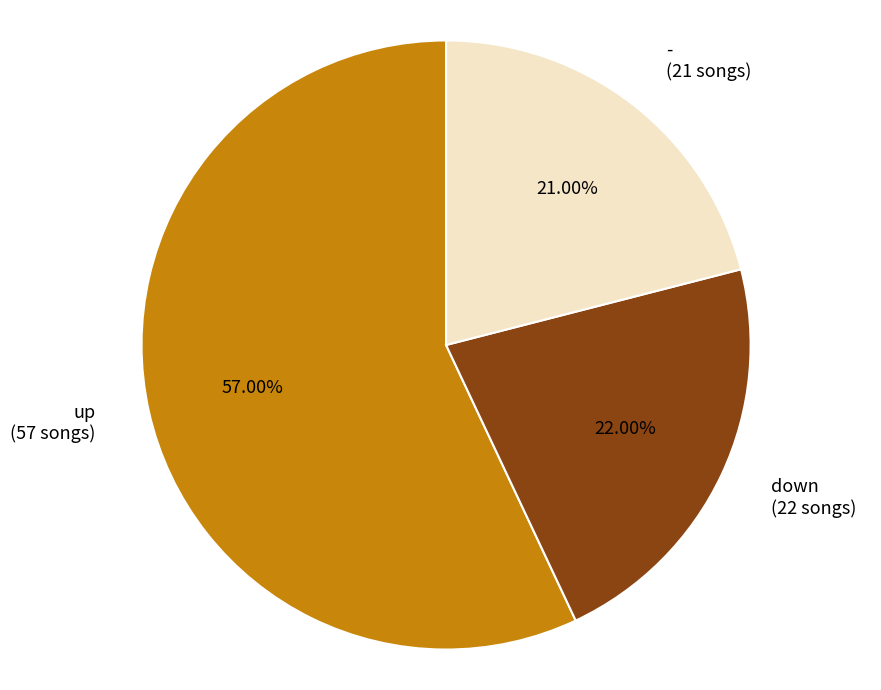

To the nearest percent, what portion does up represent?

57%